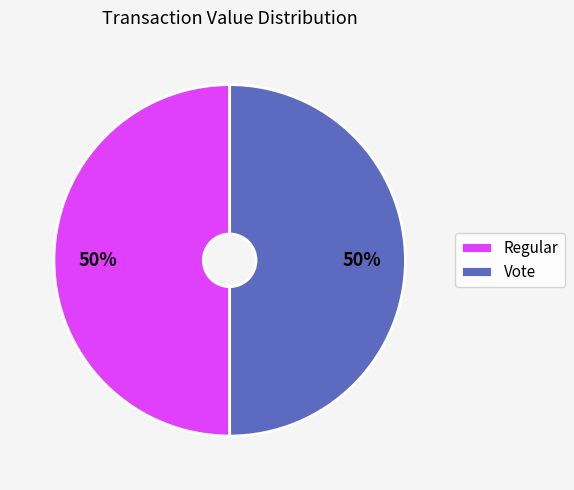

To the nearest percent, what portion does Vote represent?

50%